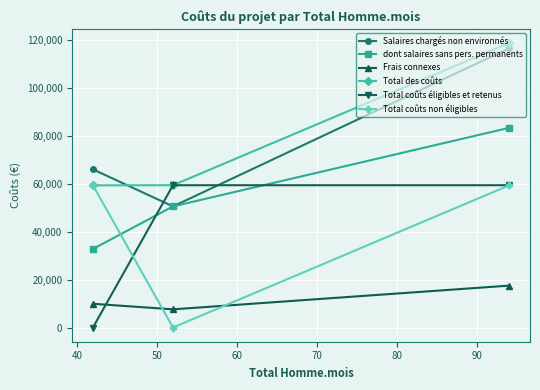

Reading right to left, what are all the values shown in this chart?

Salaires chargés non environnés: 66000.0	50548.0	116548.0
dont salaires sans pers. permanents: 32800.0	50548.0	83348.0
Frais connexes: 9900.0	7582.2	17482.2
Total des coûts: 59340.0	59390.2	118730.2
Total coûts éligibles et retenus: 0.0	59390.2	59390.2
Total coûts non éligibles: 59340.0	0.0	59340.0